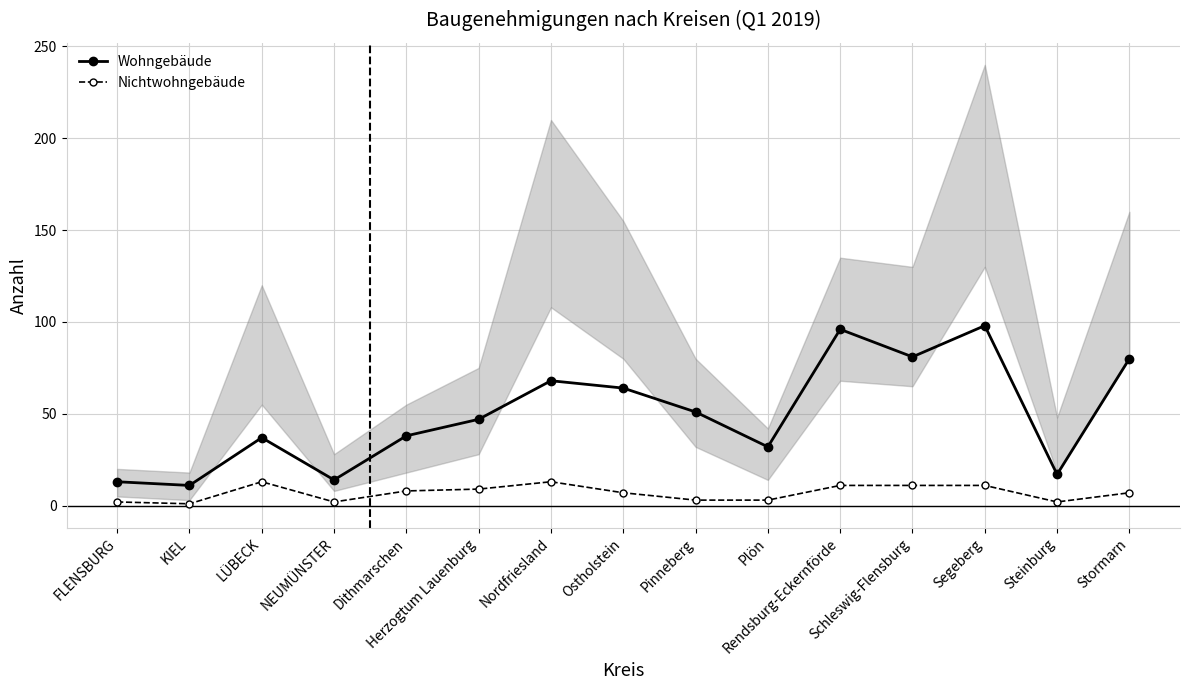

How many interior local peaks does the Wohngebäude series have?

4